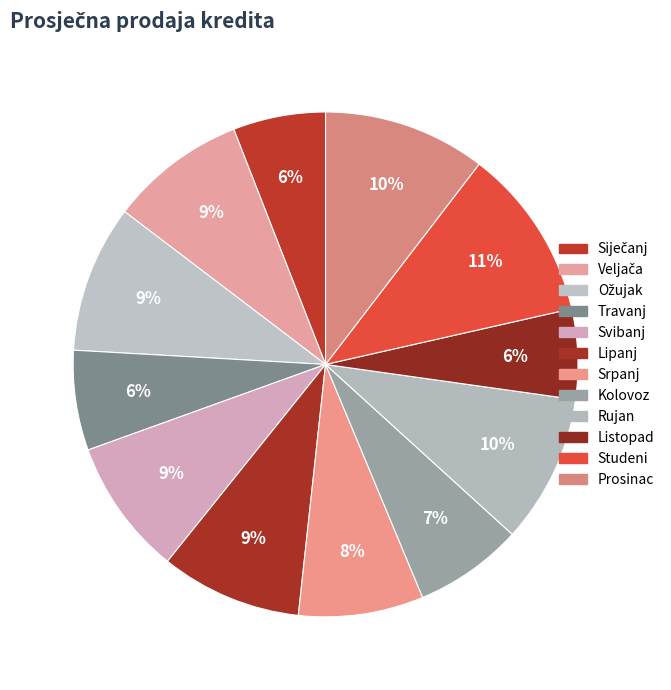

Between Svibanj and Ožujak, which is larger?

Ožujak